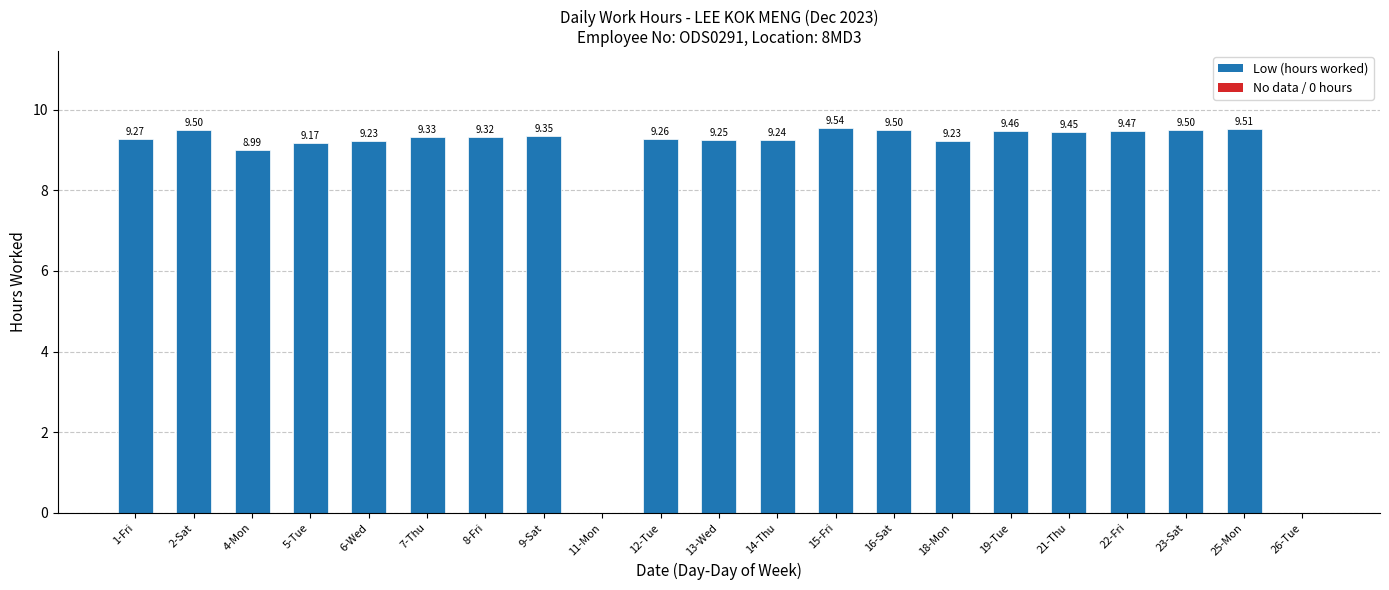

What is the change in value from 7-Thu to 13-Wed?

-0.1